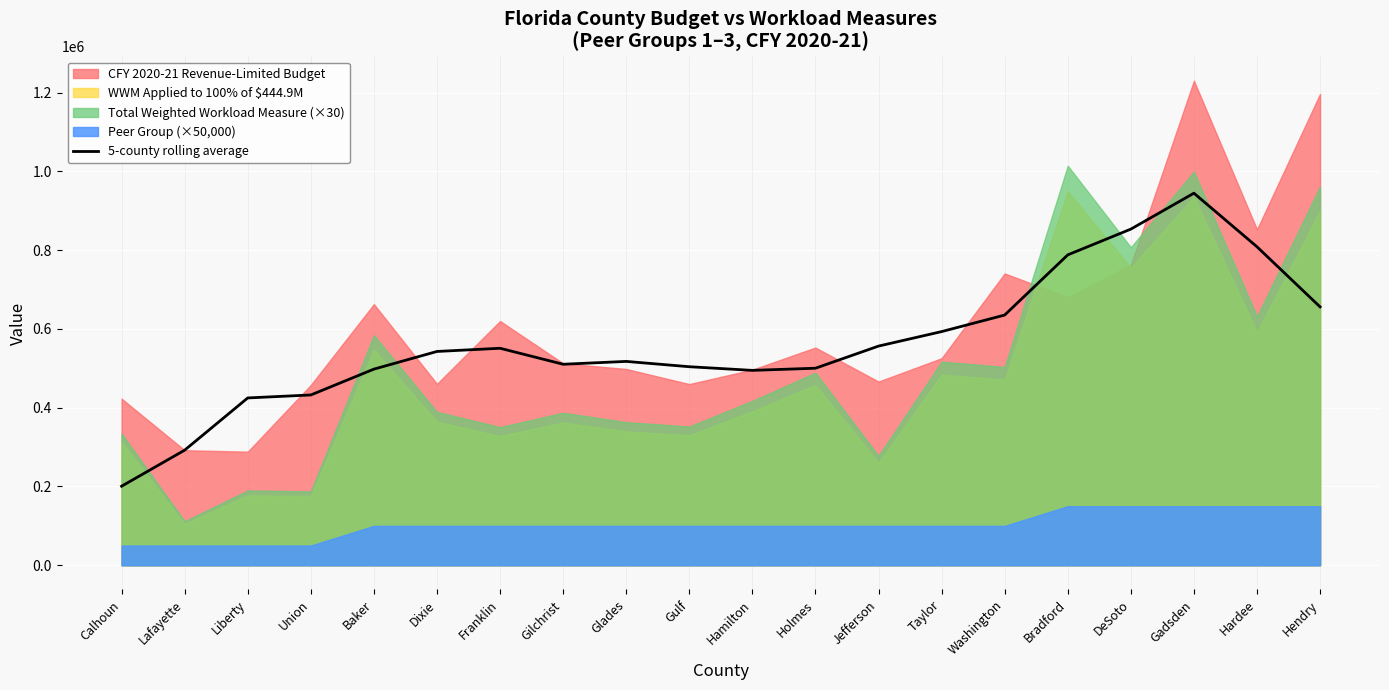

The value at Franklin is 551022.6. True or false?

True